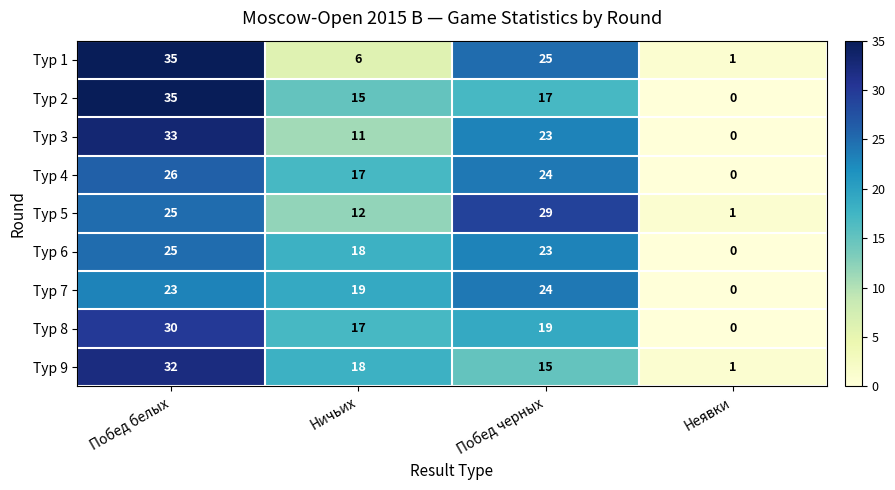

The Тур 5 series shows 12 at Ничьих. True or false?

True